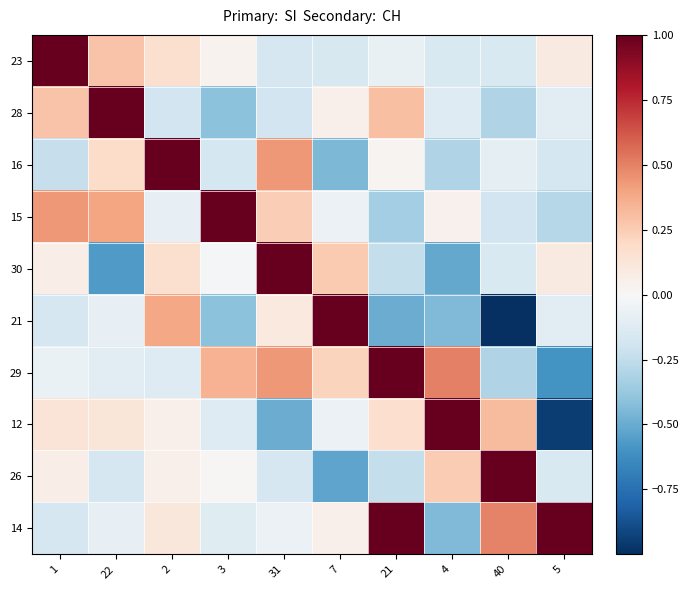

List the series in order of their peak value, highest first.

23, 28, 16, 15, 30, 21, 29, 12, 26, 14